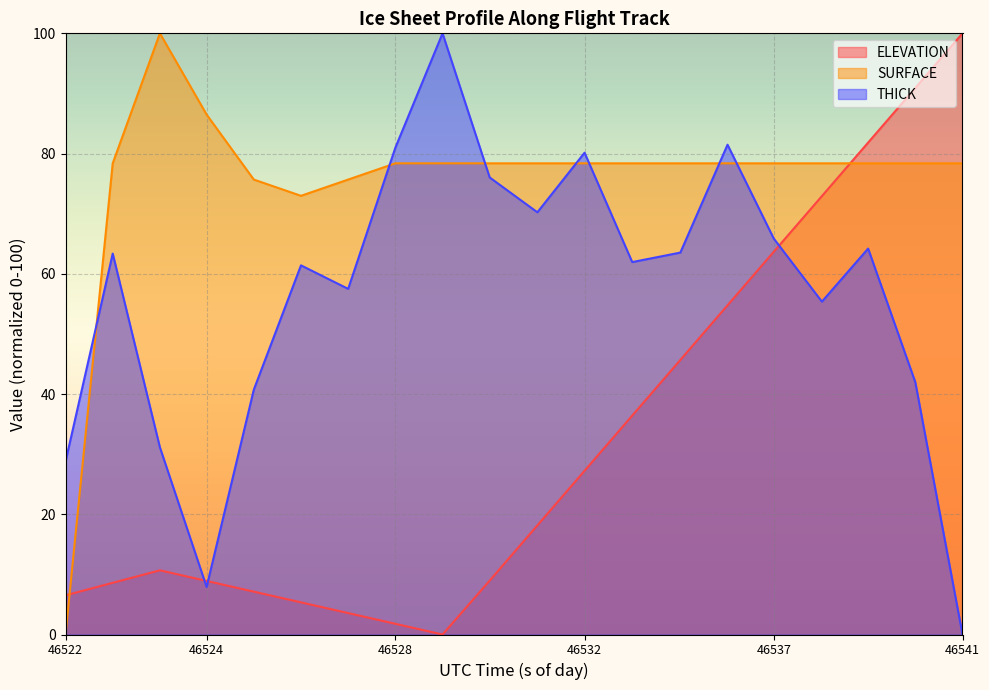

What is the average value of the SURFACE series?

75.4